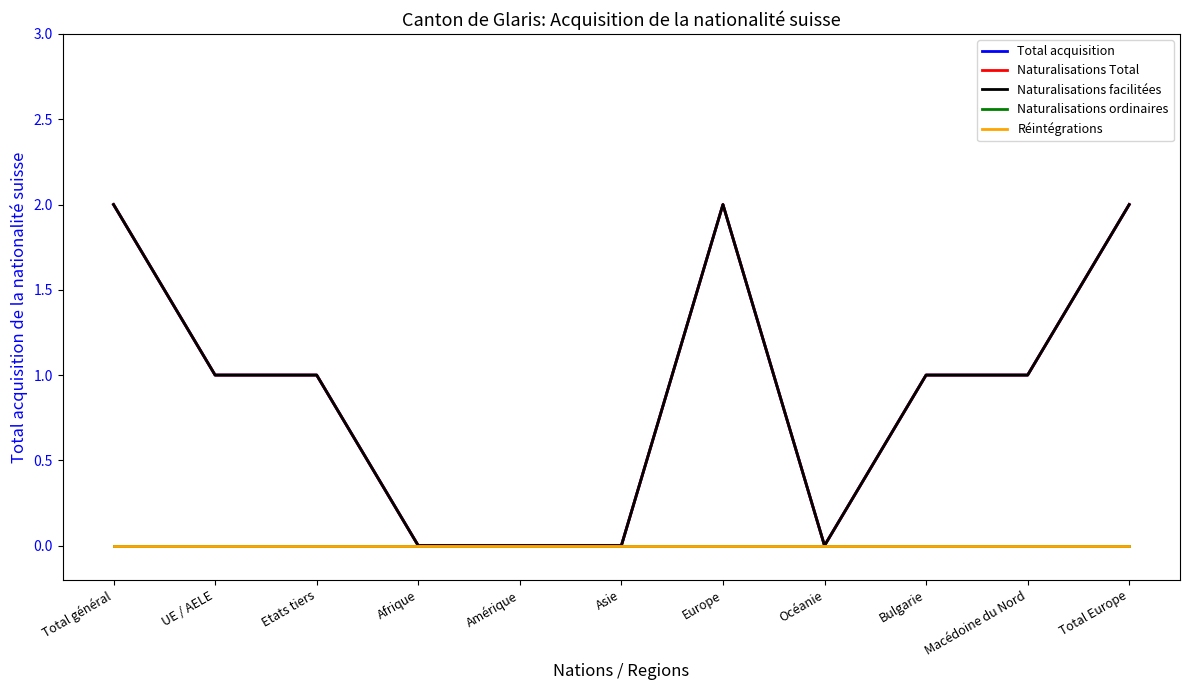

True or false: Naturalisations facilitées has a value of 1 at Europe.

False